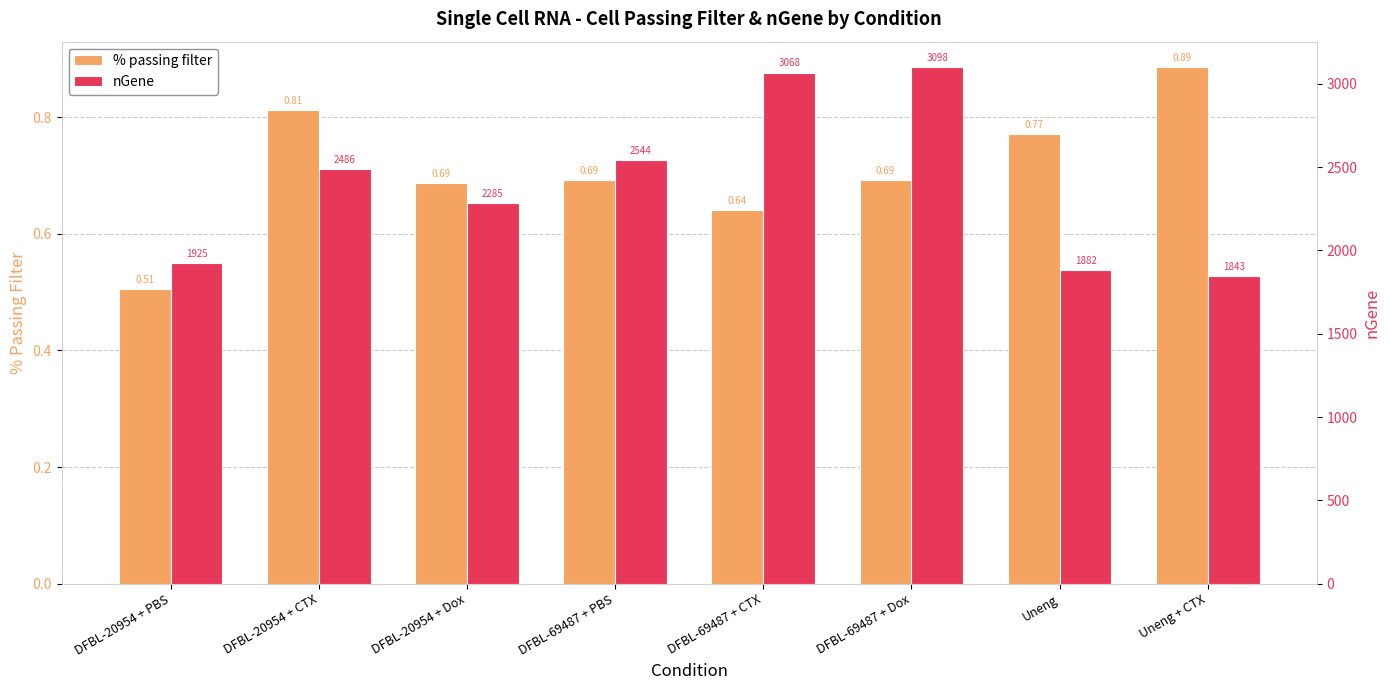

What is the label of the 8th bar from the right?

DFBL-20954 + PBS